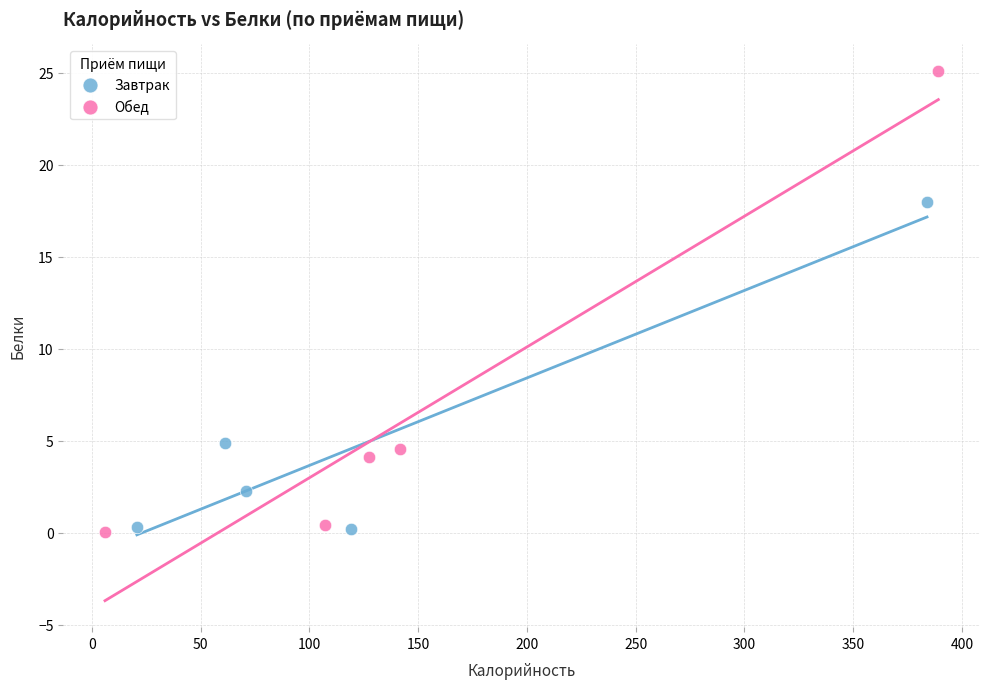

Which series has the largest Y range (max minus min)?

Обед